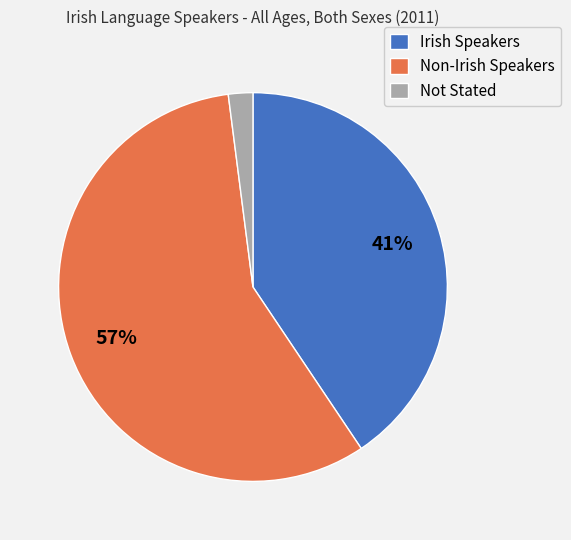

To the nearest percent, what is the difference between the largest and smallest slice percentages?

55%